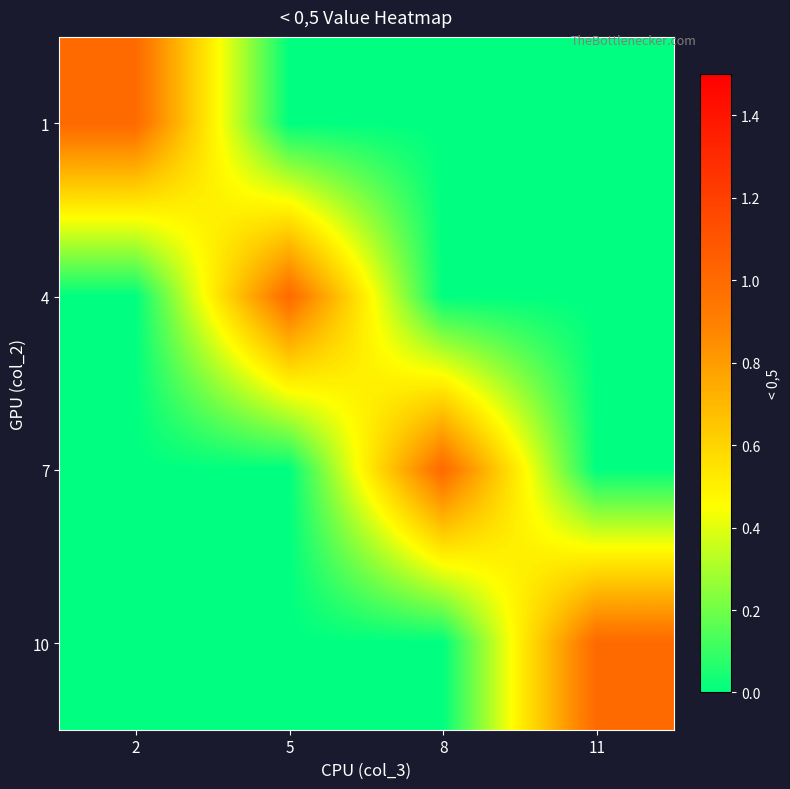

What is the total value across all series at 11?

1